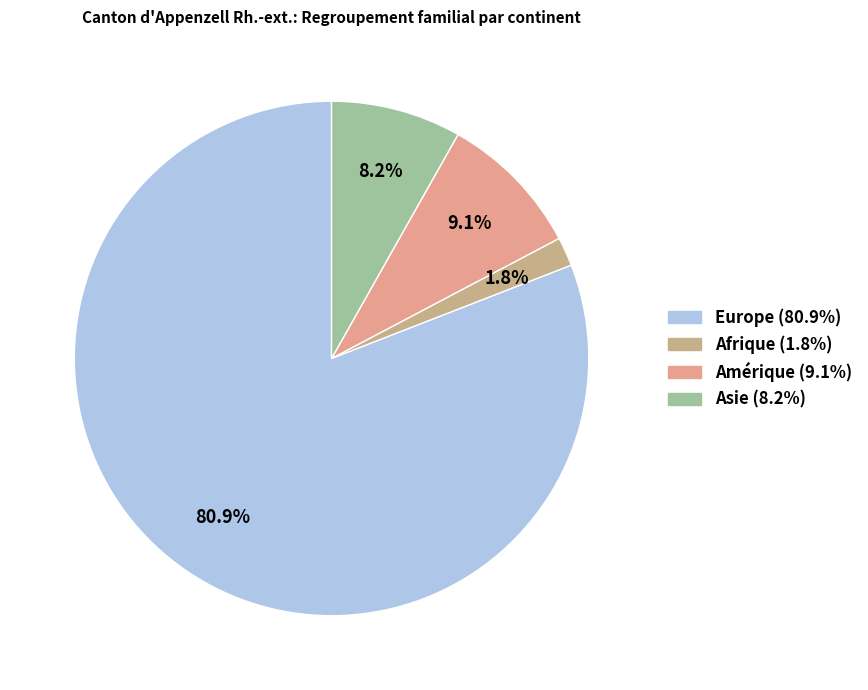

Count the number of slices in the pie.

4